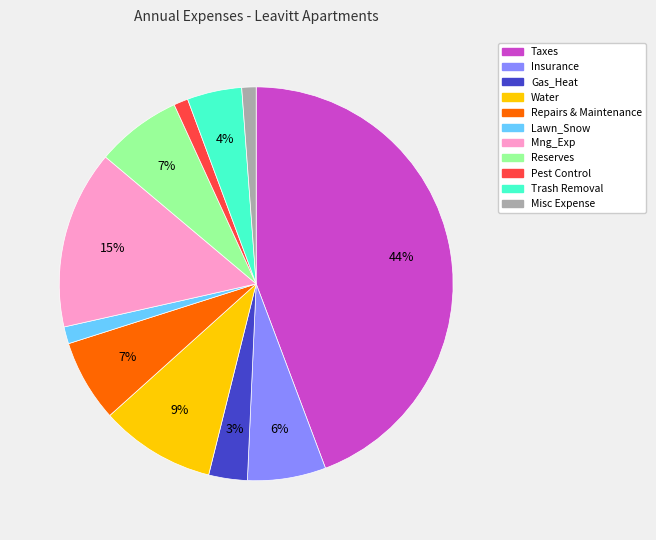

To the nearest percent, what is the combined percentage of Reserves and Gas_Heat?

10%